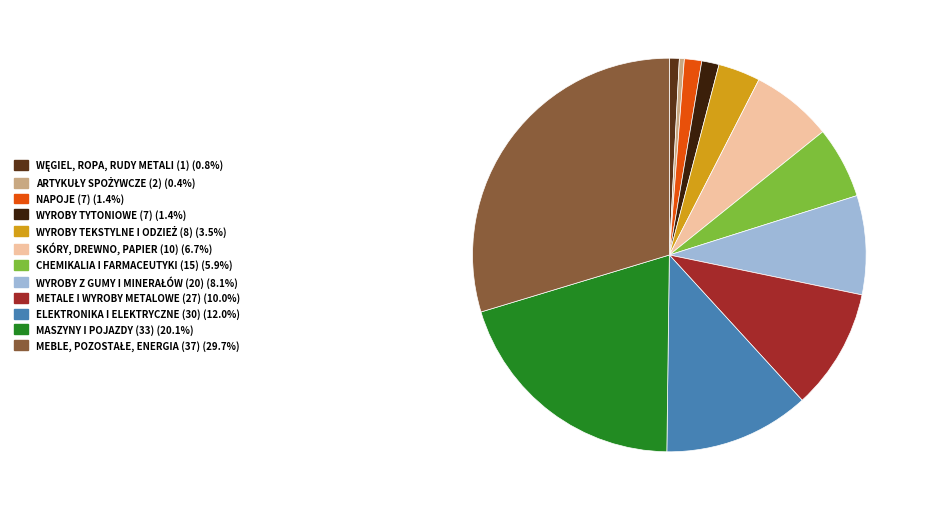

Is there any slice that represents more than half of the pie?

No